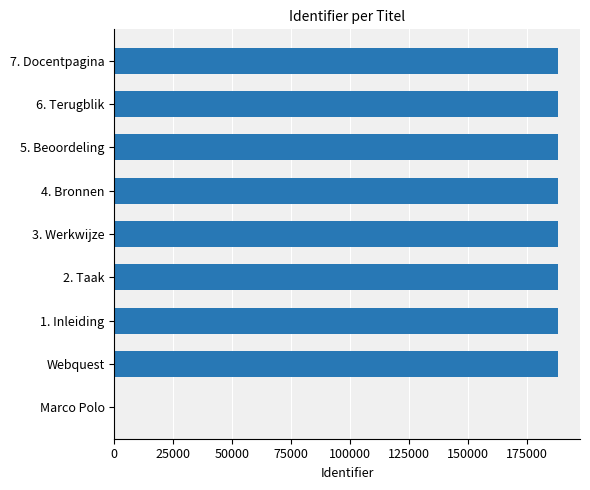

The value at 4. Bronnen is 188094. True or false?

True